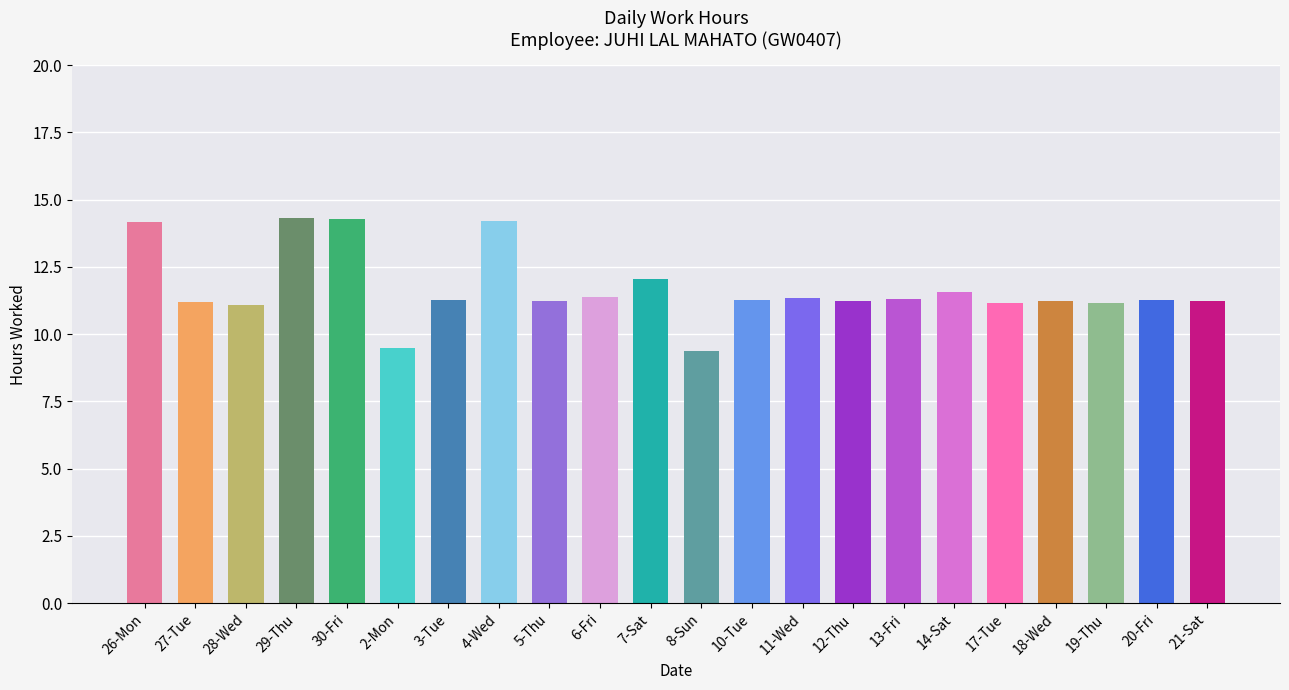

How many values are below 11?

2